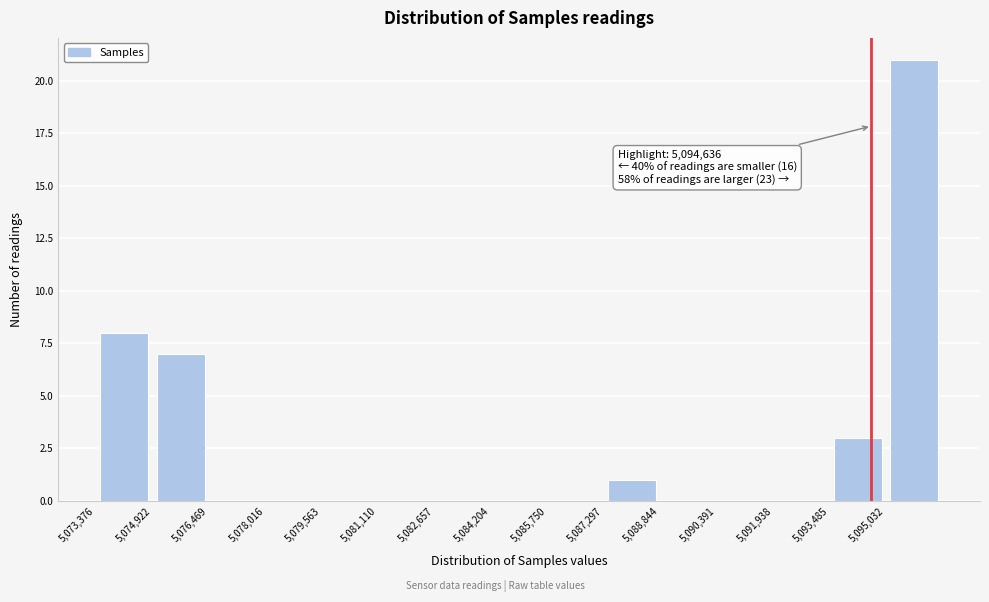

Which range on the x-axis has the tallest bar?

5095000 to 5096600